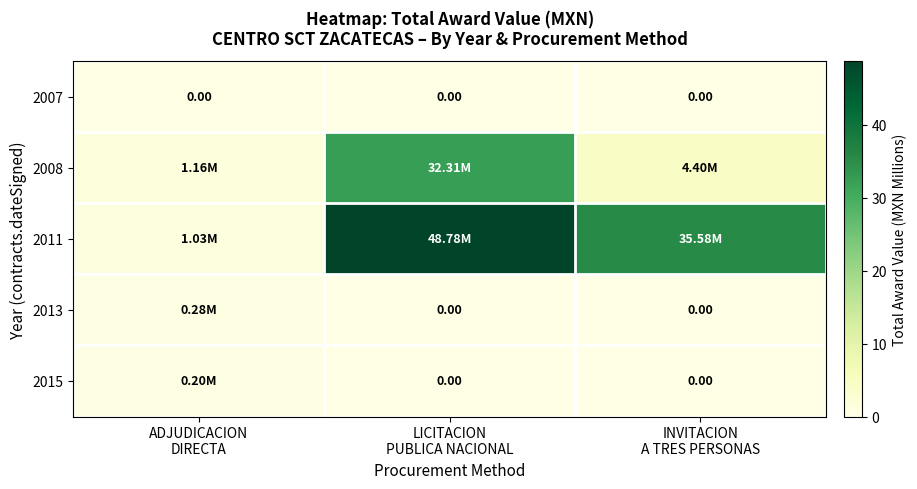

How many distinct data groups are displayed?

5